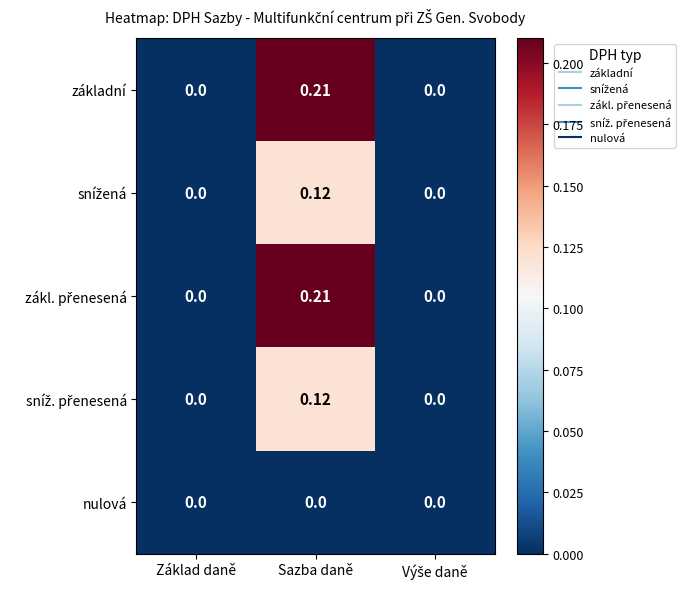

At which category is the sum across all series the highest?

Sazba daně